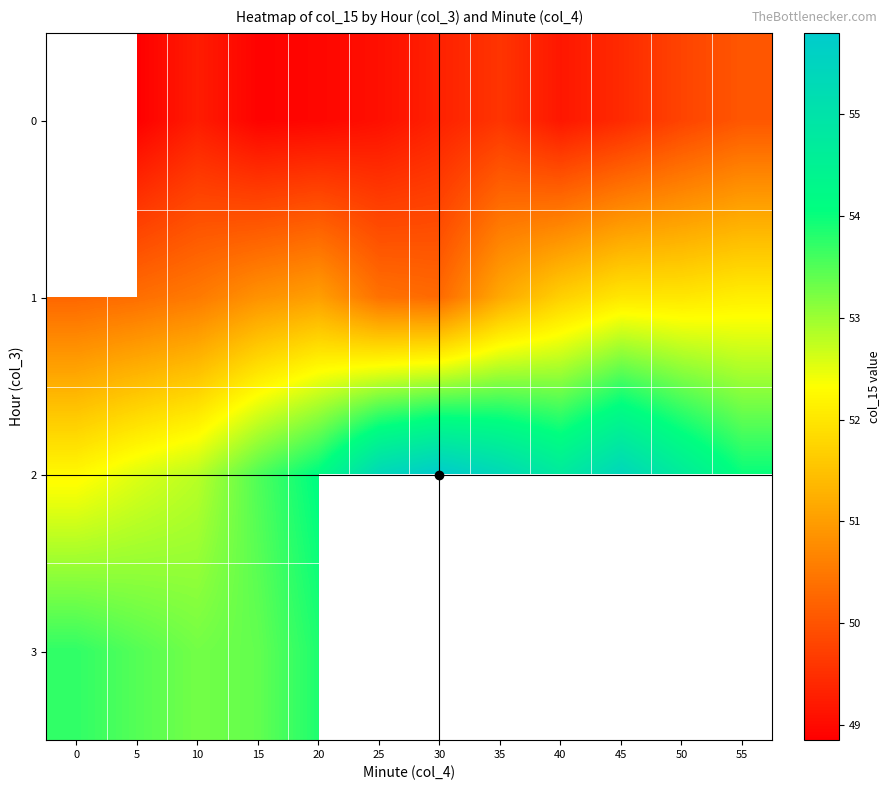

What is the spread (max minus min) of values at 55?

4.0